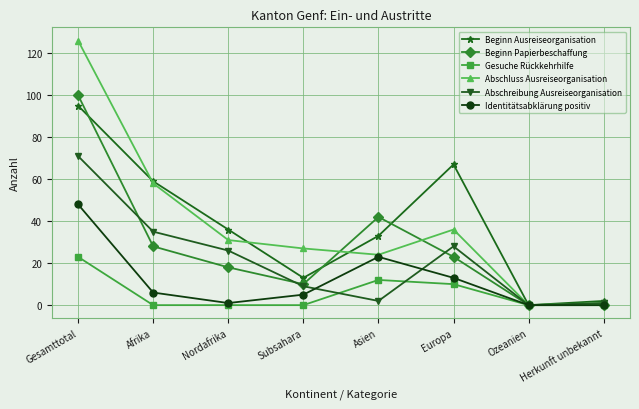

True or false: Gesuche Rückkehrhilfe has more than 2 points higher than both neighbors.

False